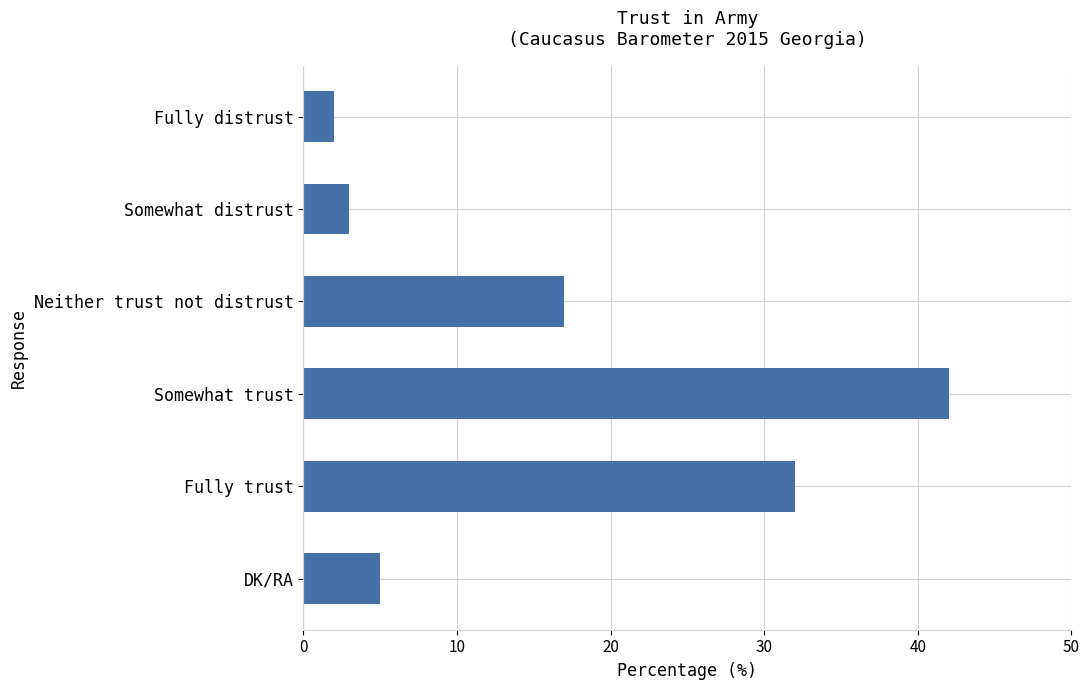

Where is the data nearest to the value 22?

Neither trust not distrust